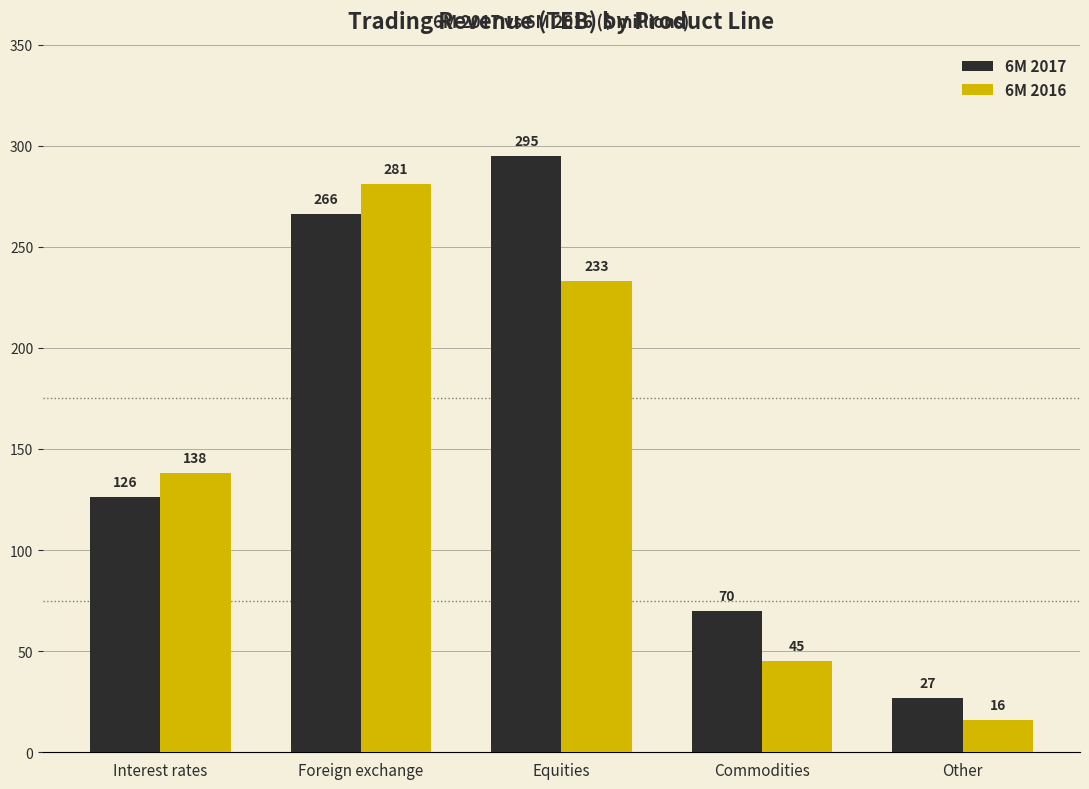

What is the spread (max minus min) of values at Foreign exchange?

15